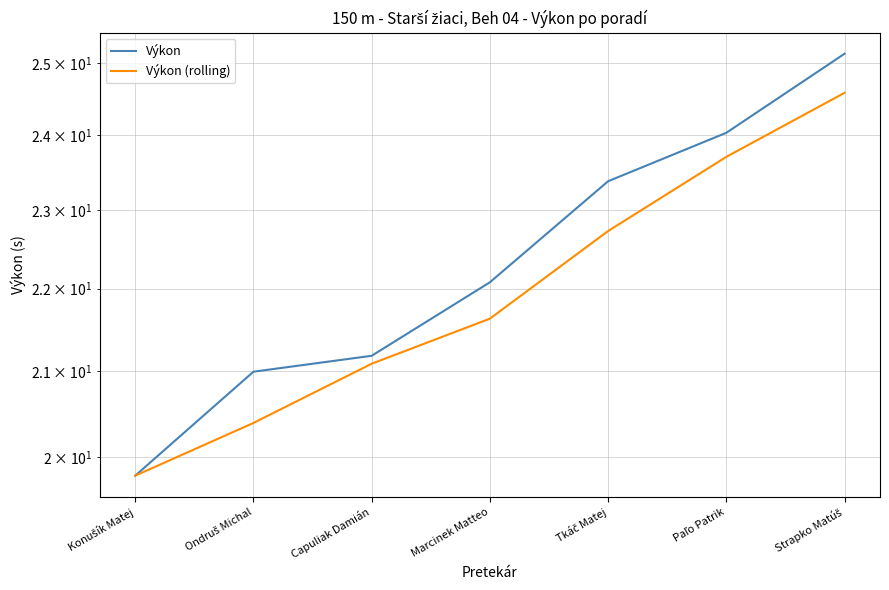

What position from the right is Strapko Matúš?

1